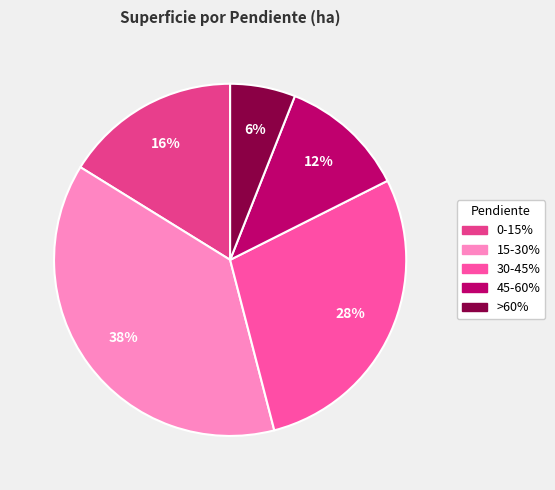

What percentage do 30-45% and 15-30% together represent?

66.2%